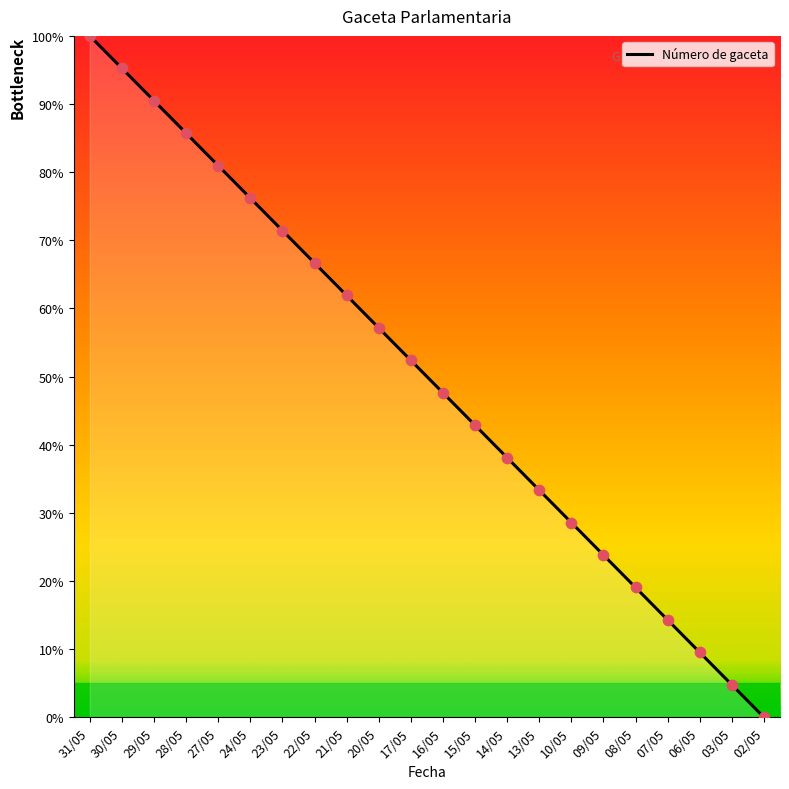

Approximately how many times larger is the value at 10/05 compared to 16/05?

0.6